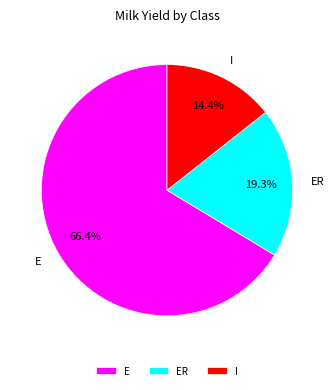

Rank the categories by value from lowest to highest.

I, ER, E